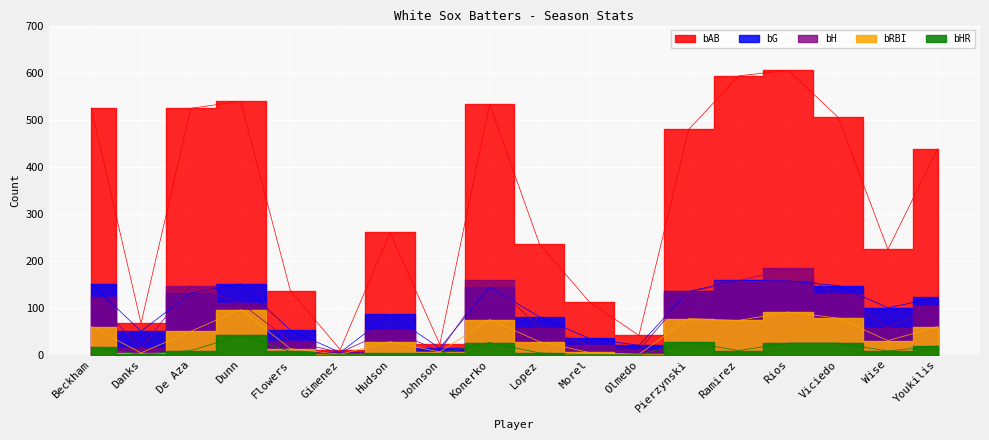

Which has a higher value, Flowers or Danks?

Flowers